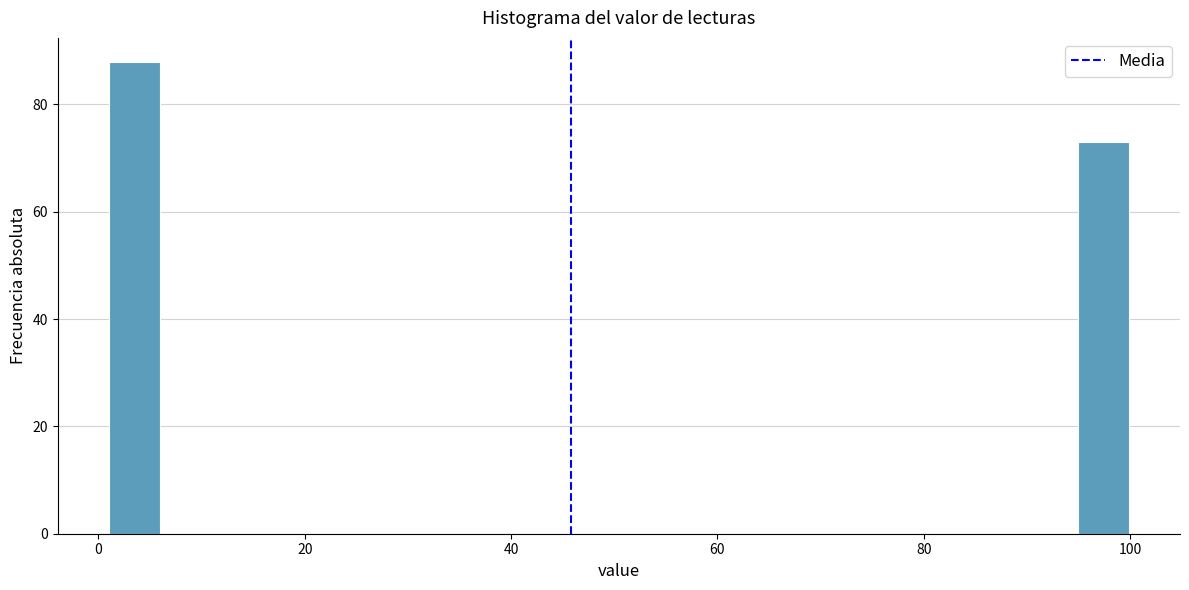

Read against the x-axis, roughly where is the centre of the tallest bar?

4